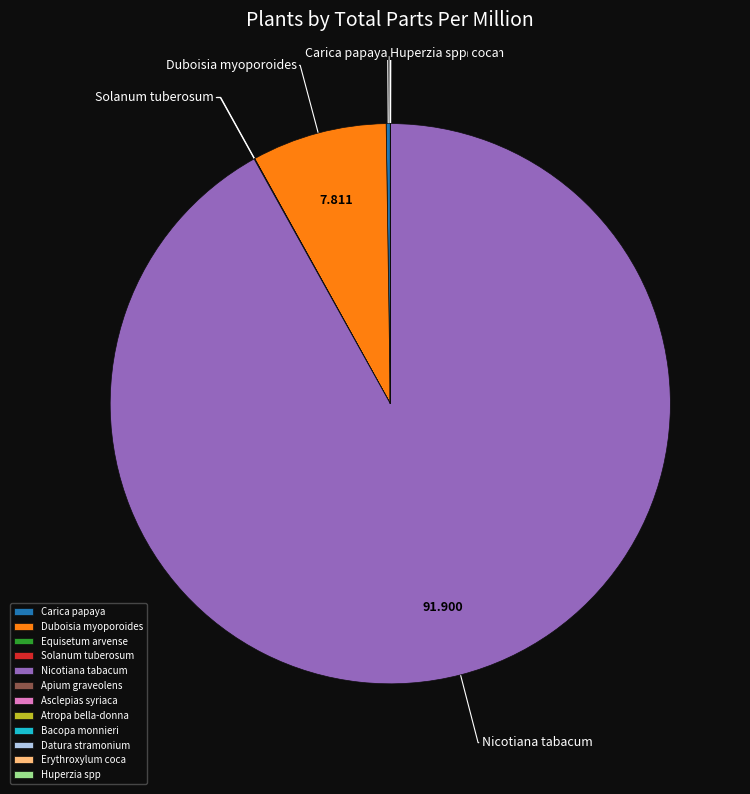

Combined, do Nicotiana tabacum and Duboisia myoporoides account for over 50%?

Yes